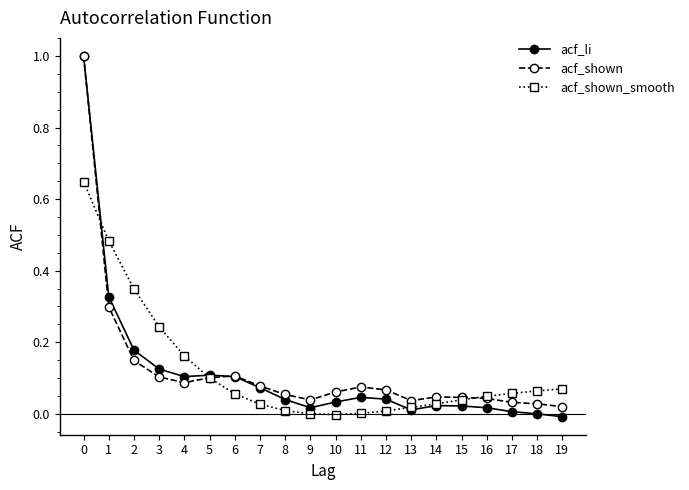

Count the number of data series in this chart.

3